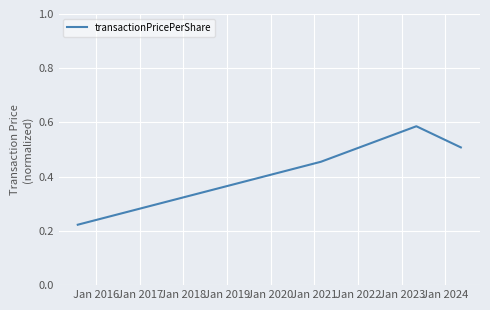

What is the sum of all values?

1.8